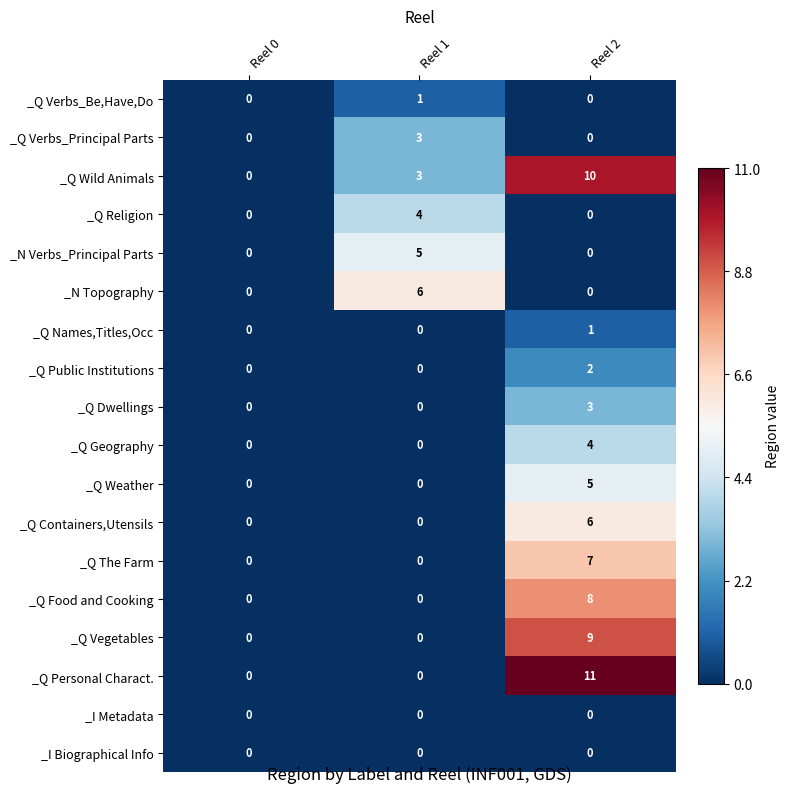

At which category does the chart reach its peak across all series?

Reel 2